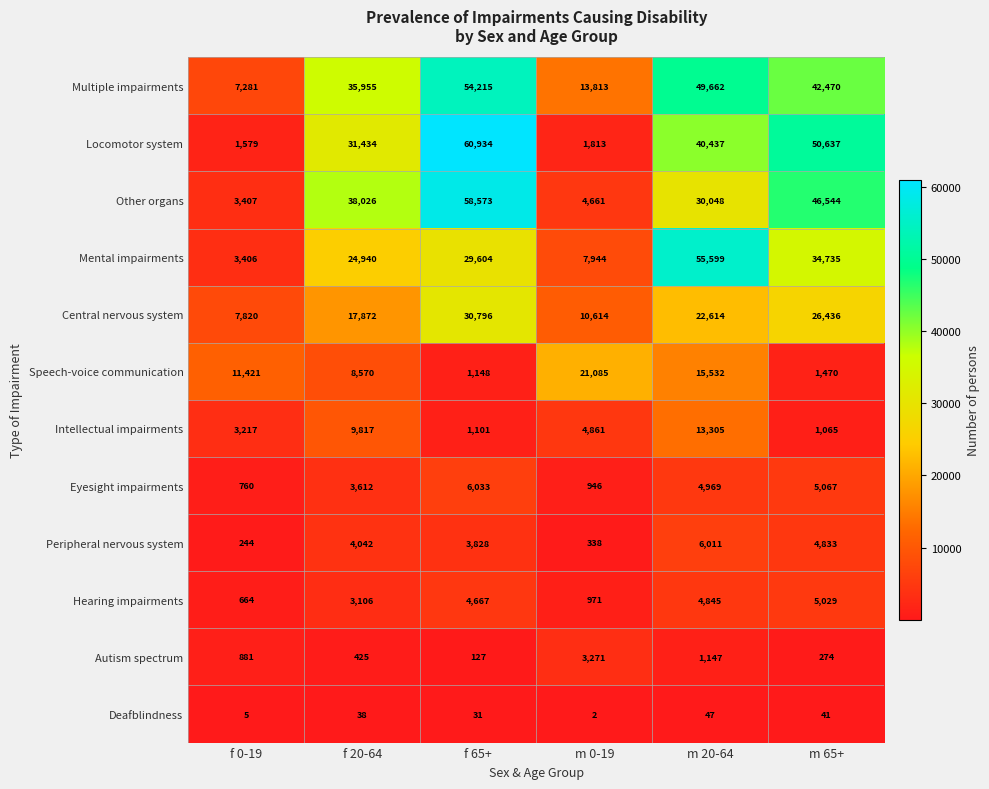

Which label corresponds to the smallest value in the chart?

m 0-19